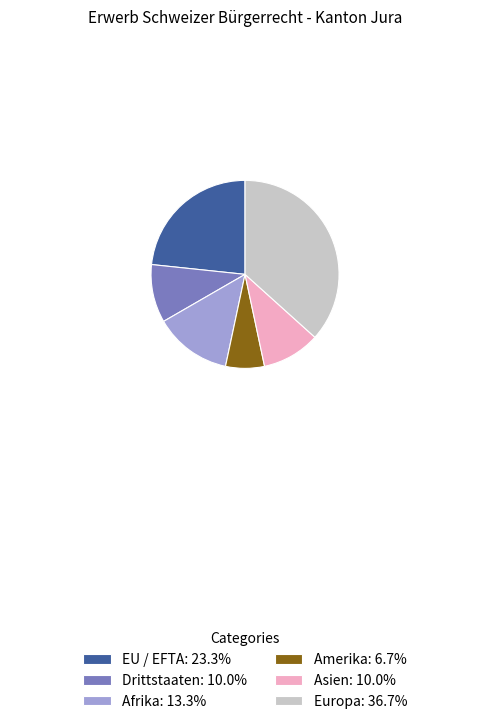

Is Drittstaaten: 10.0% the majority of the pie?

No